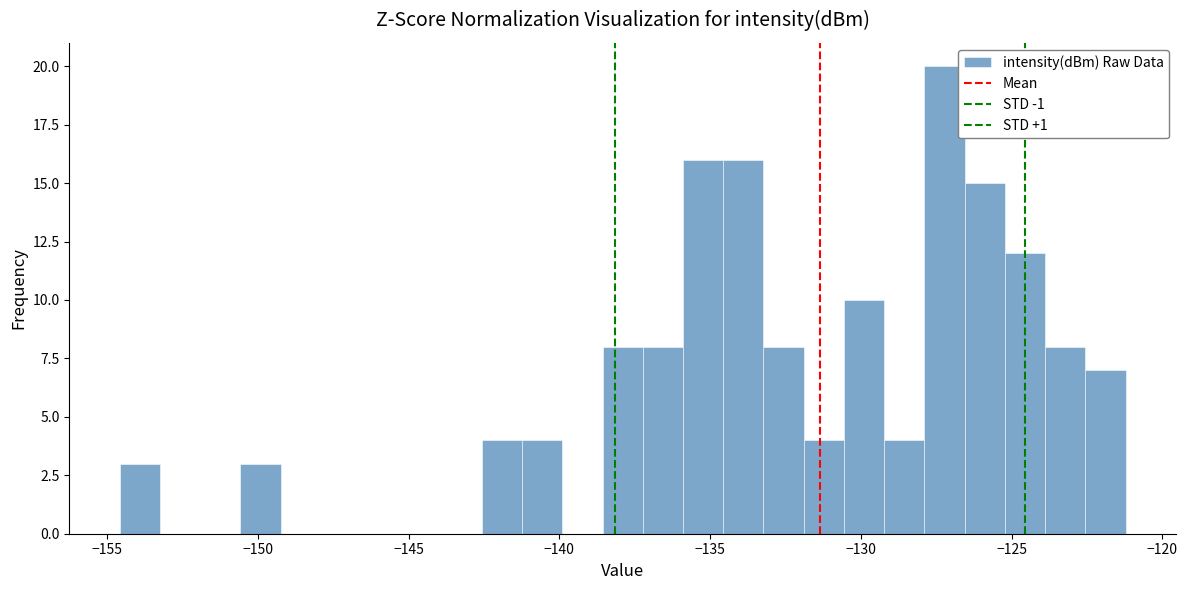

Read against the x-axis, roughly where is the centre of the tallest bar?

-127.0